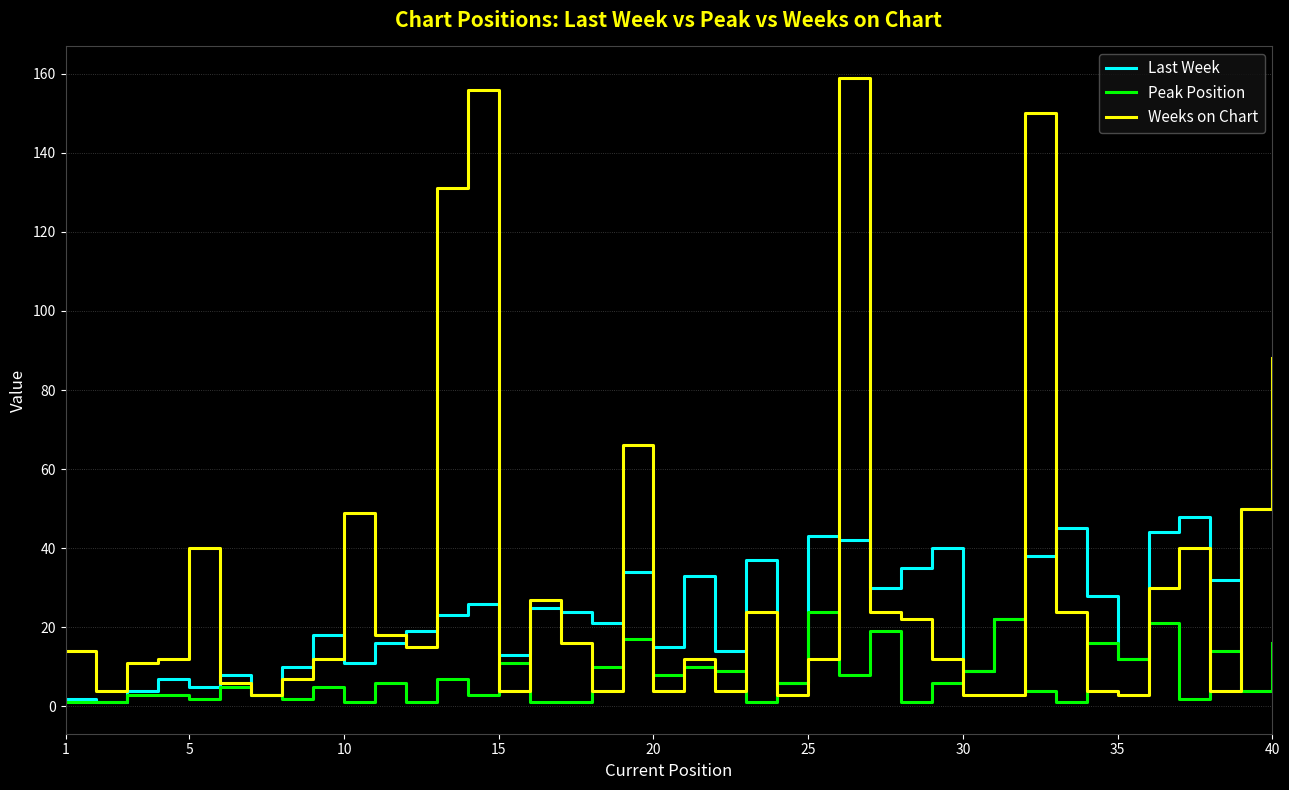

What is the maximum value shown in the chart?

159